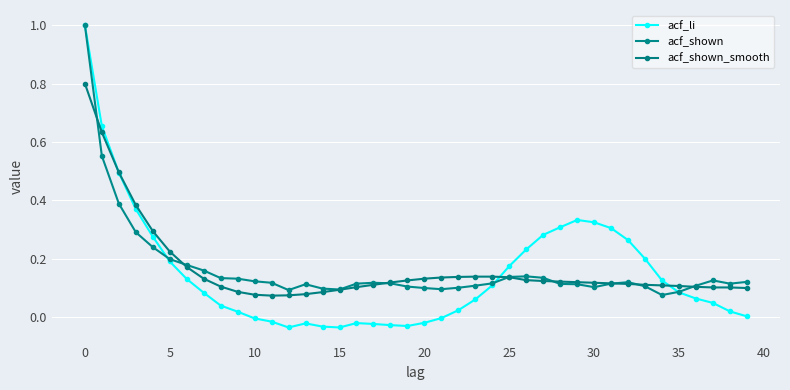

Does the chart have visible grid lines?

Yes